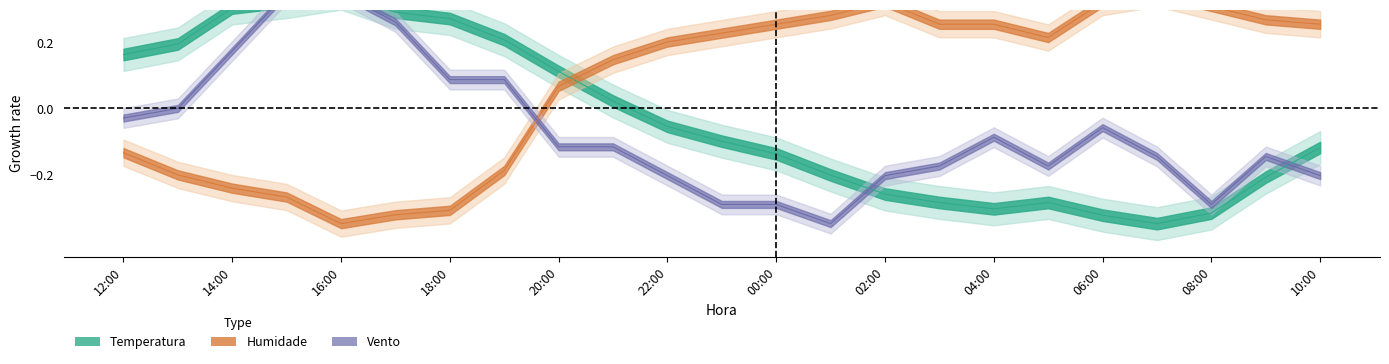

Which series has the largest range (max minus min)?

Temperatura